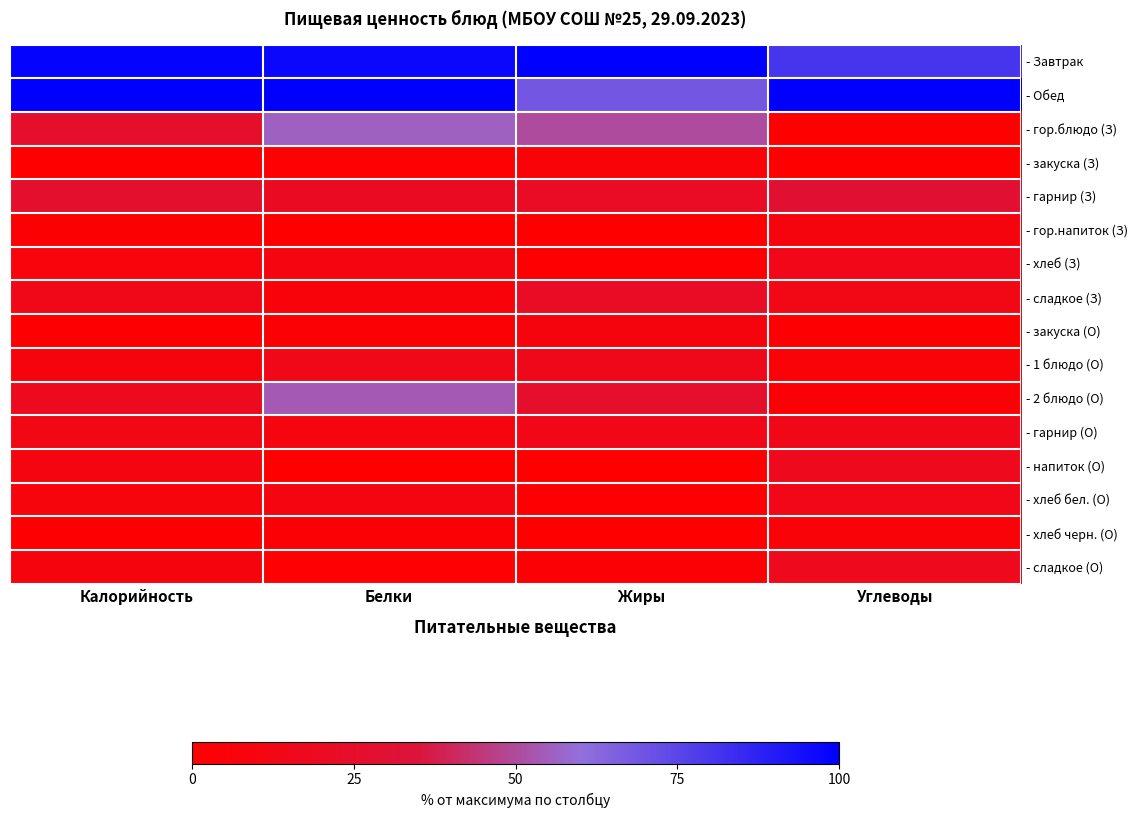

How many categories are shown in the chart?

4